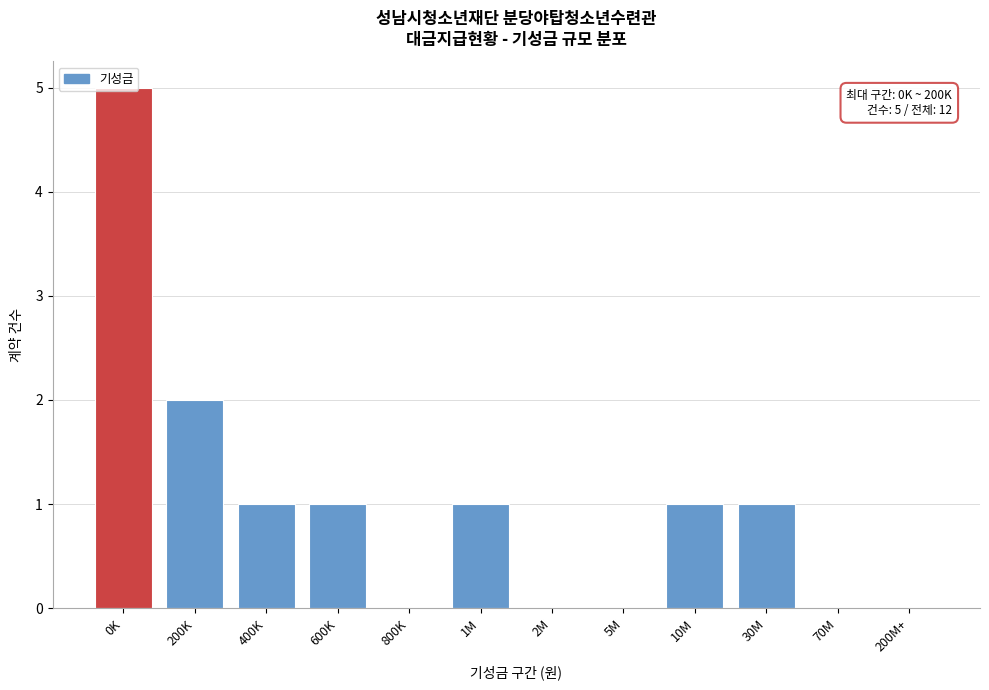

What is the sum of all values?

12